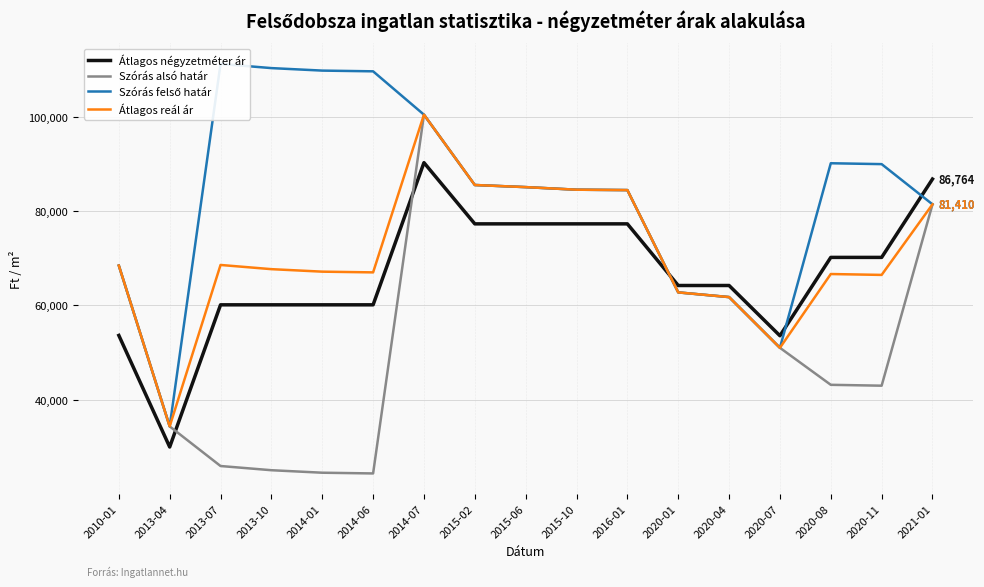

True or false: Átlagos reál ár has a value of 67146 at 2014-01.

True